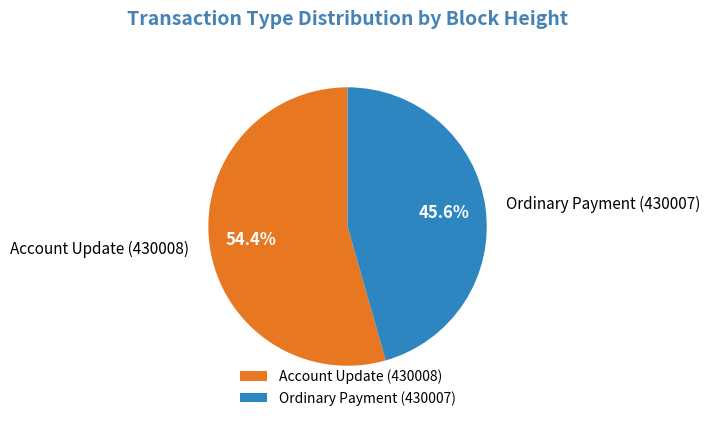

Which slice represents more than half of the pie?

Account Update (430008)